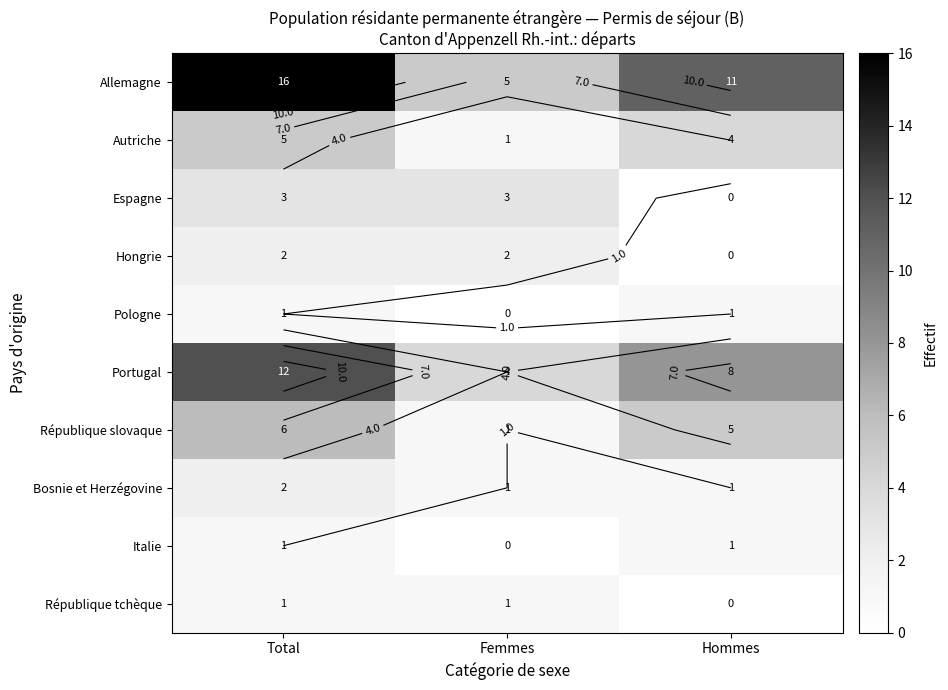

What value does the République slovaque series have at Hommes?

5